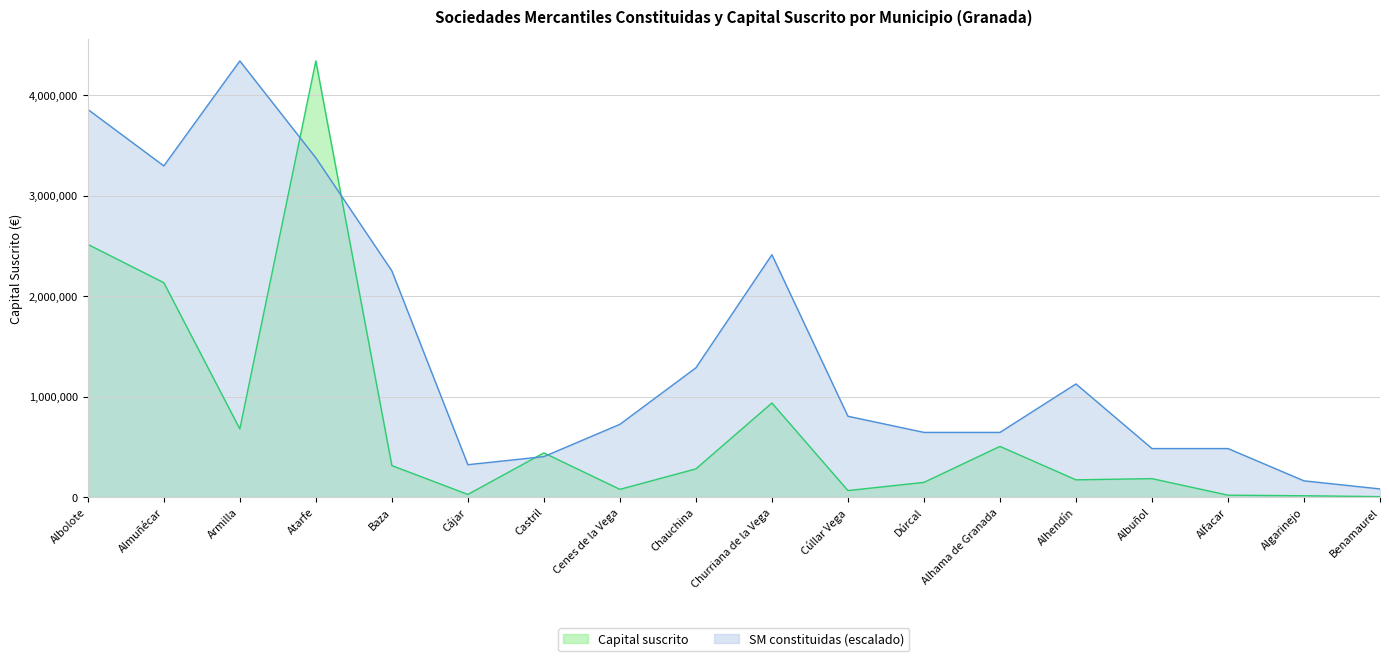

Rank the series by their average value, from highest to lowest.

SM constituidas (escalado), Capital suscrito